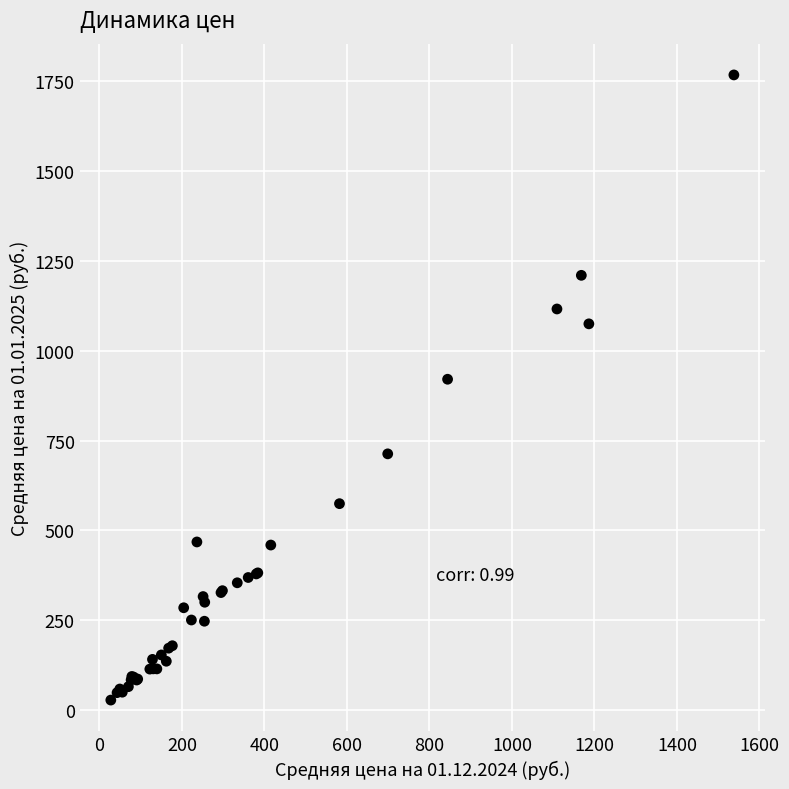

What Y value in the scatter plot is closest to 897?

920.9